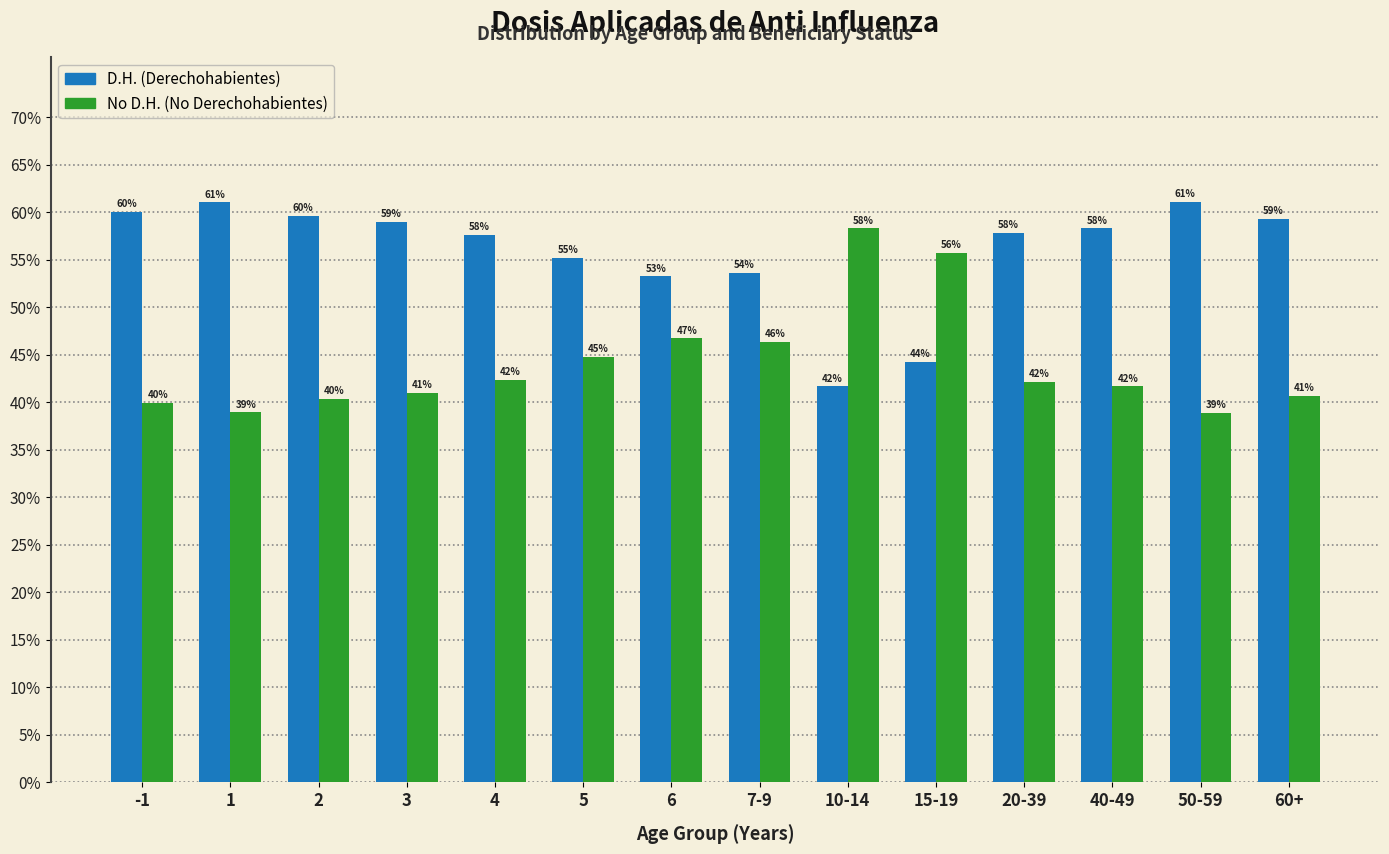

What is the minimum value for No D.H. (No Derechohabientes)?

38.9